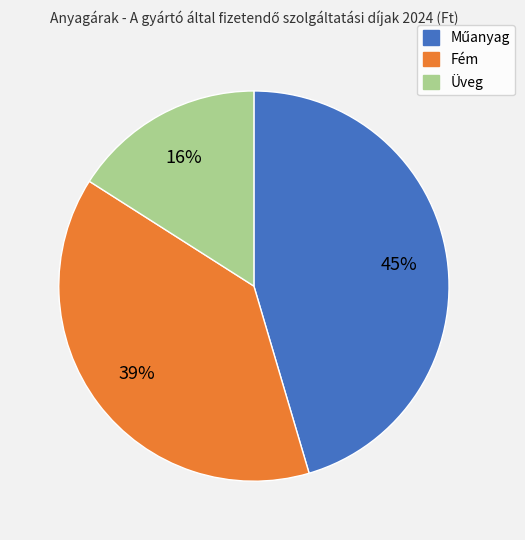

Which slice is the smallest?

Üveg